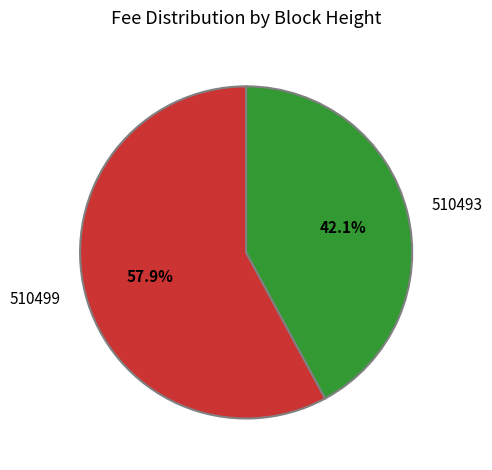

Which category accounts for the majority?

510499